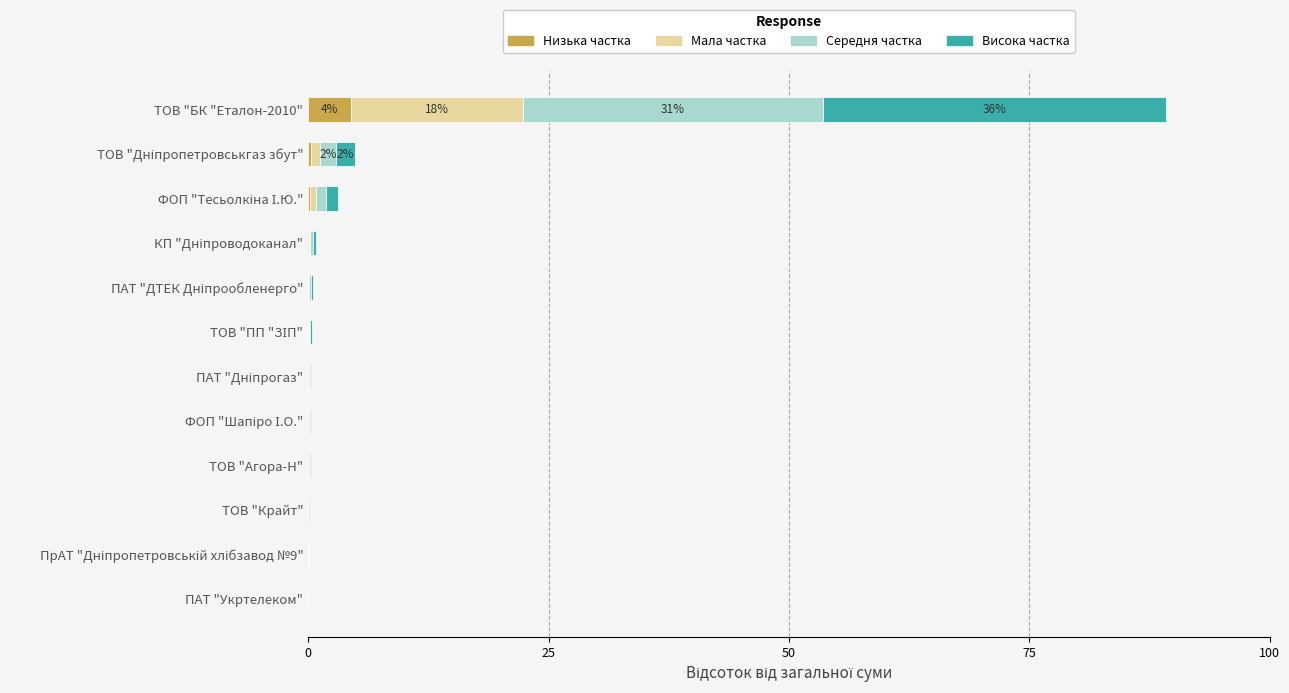

At which category is the sum across all series the highest?

ТОВ "БК "Еталон-2010"